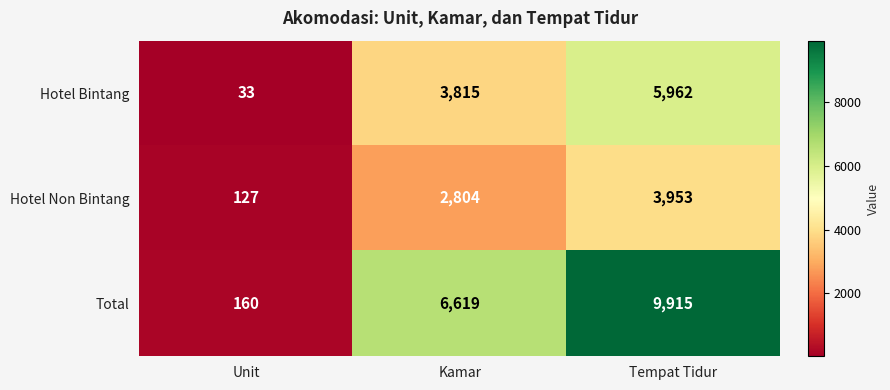

Reading left to right, list all the values displayed in this chart.

Hotel Bintang: 33	3815	5962
Hotel Non Bintang: 127	2804	3953
Total: 160	6619	9915